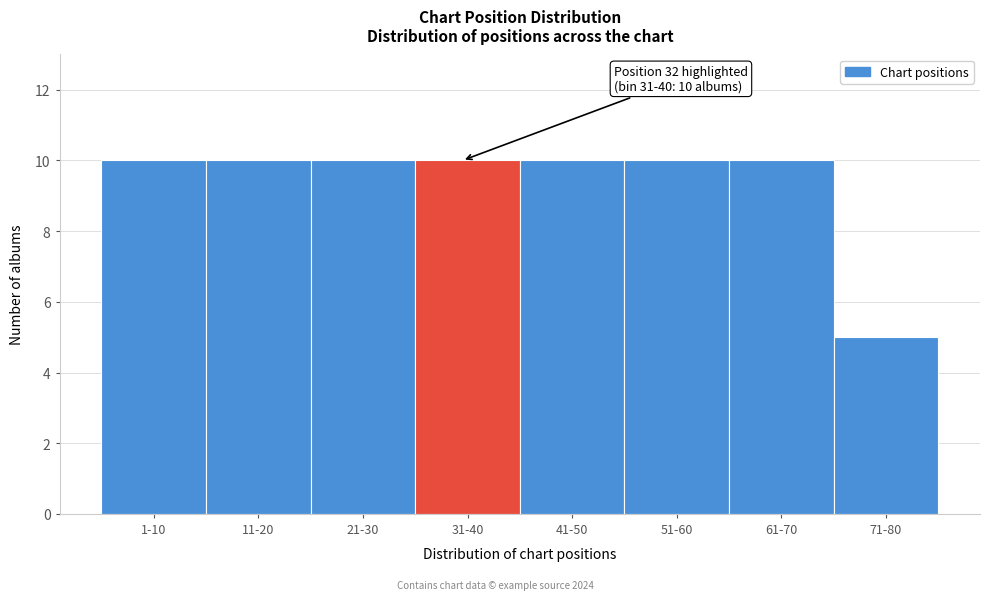

Reading left to right, list all the values displayed in this chart.

1-10=10	11-20=10	21-30=10	31-40=10	41-50=10	51-60=10	61-70=10	71-80=5